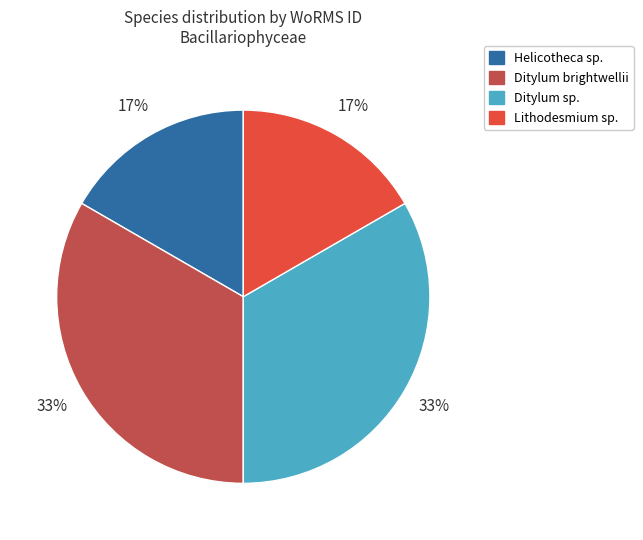

How many segments does this pie chart have?

4